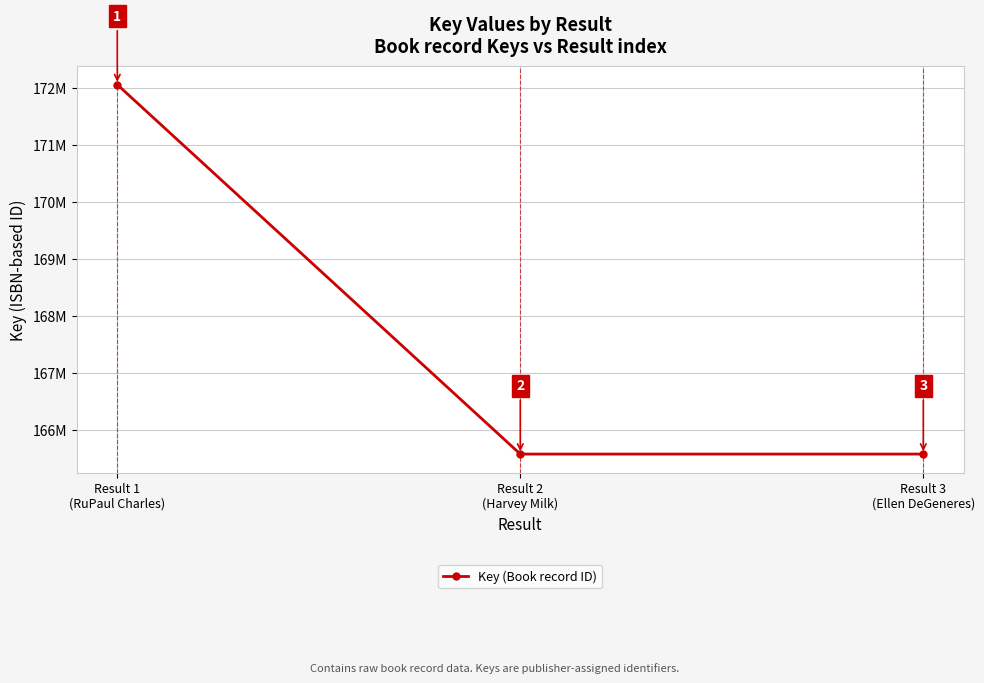

What is the difference between the maximum and minimum values?

6485679